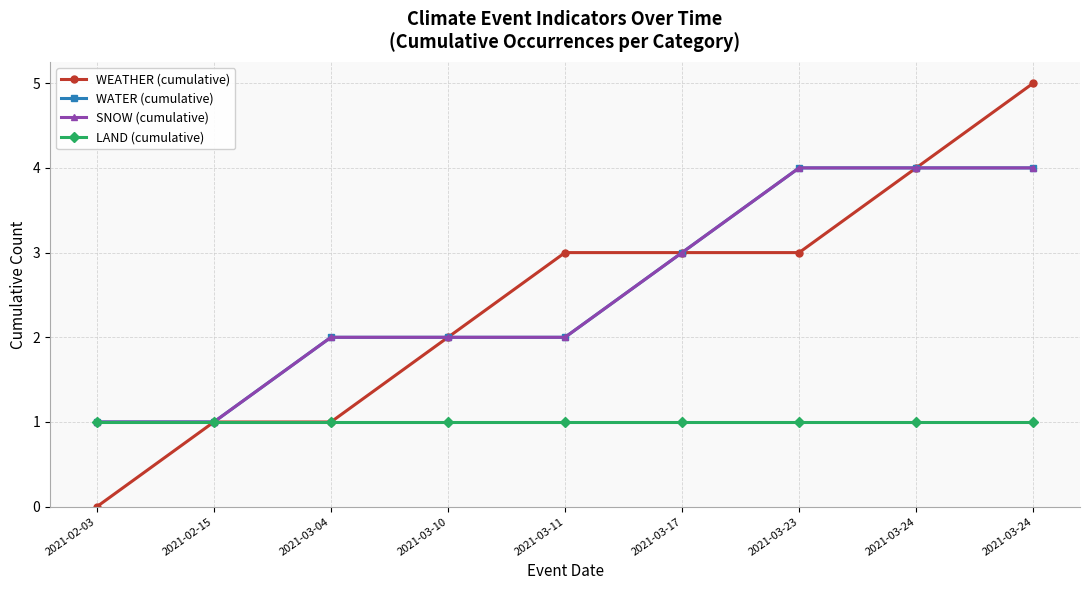

Where does the WATER (cumulative) series first go above 2?

2021-03-17